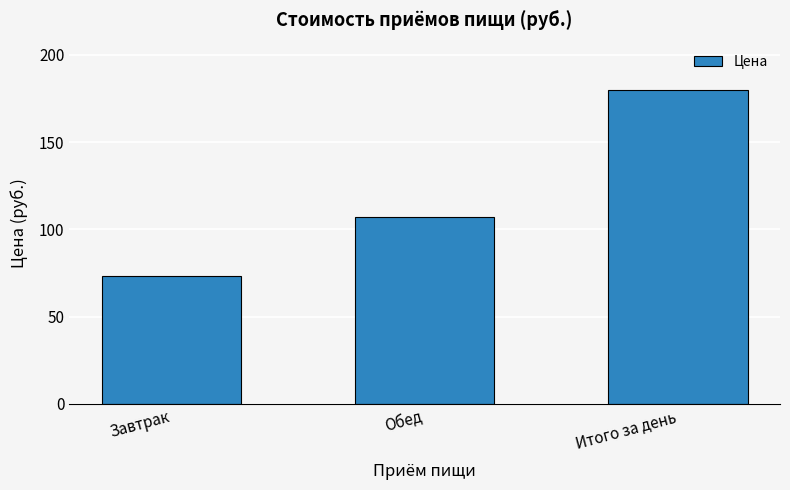

Which category has the lowest value across all series?

Завтрак